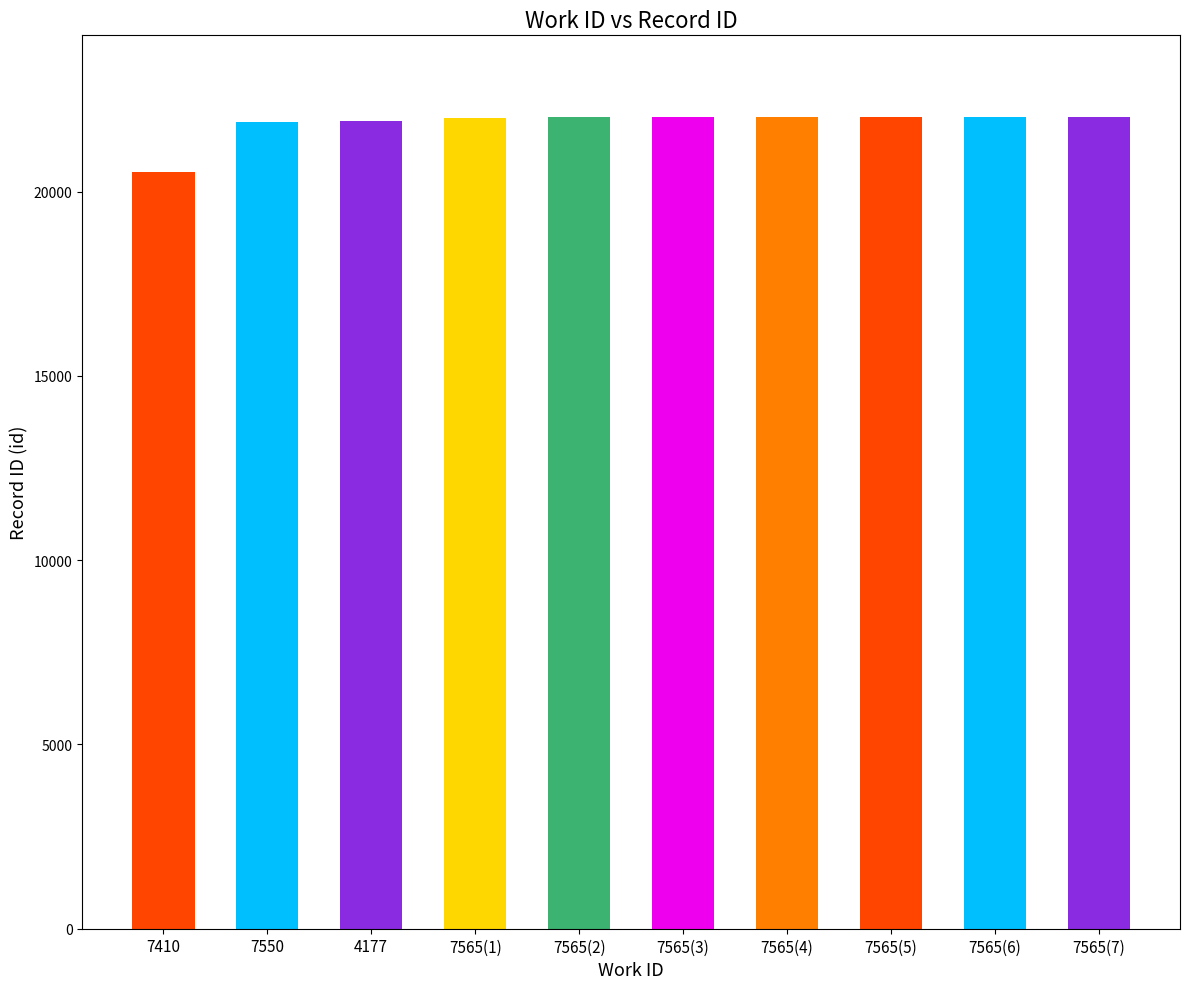

Rank the categories by value from lowest to highest.

7410, 7550, 4177, 7565, 7565, 7565, 7565, 7565, 7565, 7565